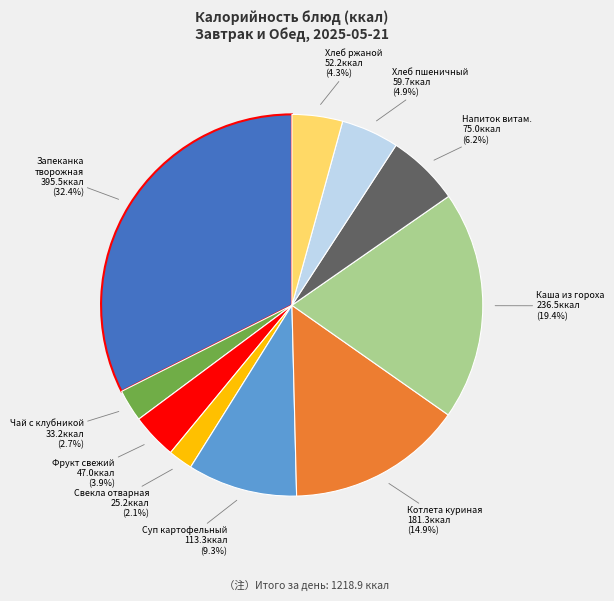

Does any single category account for the majority?

No